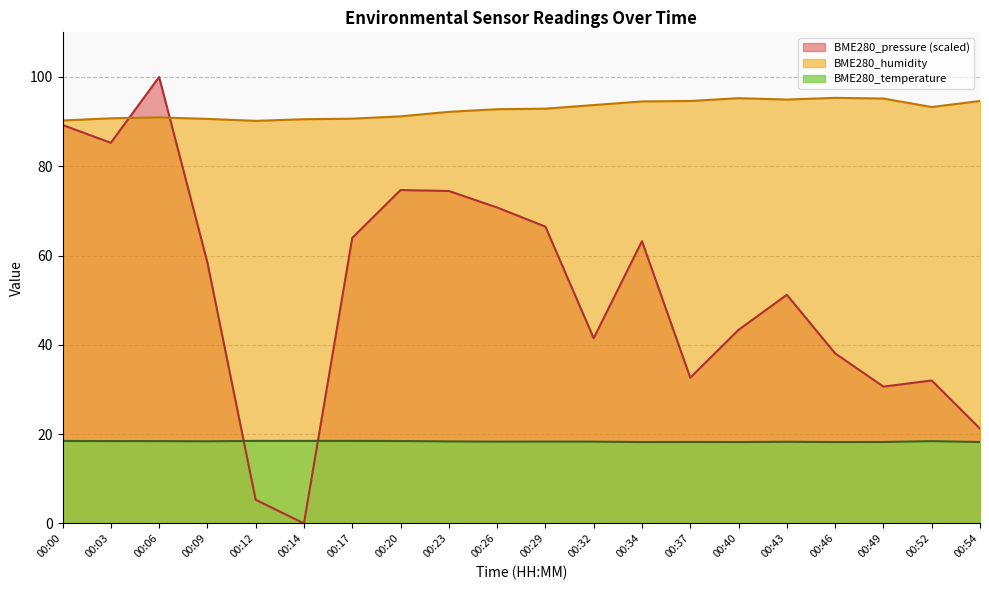

Which series has the widest spread of values?

BME280_pressure (scaled)